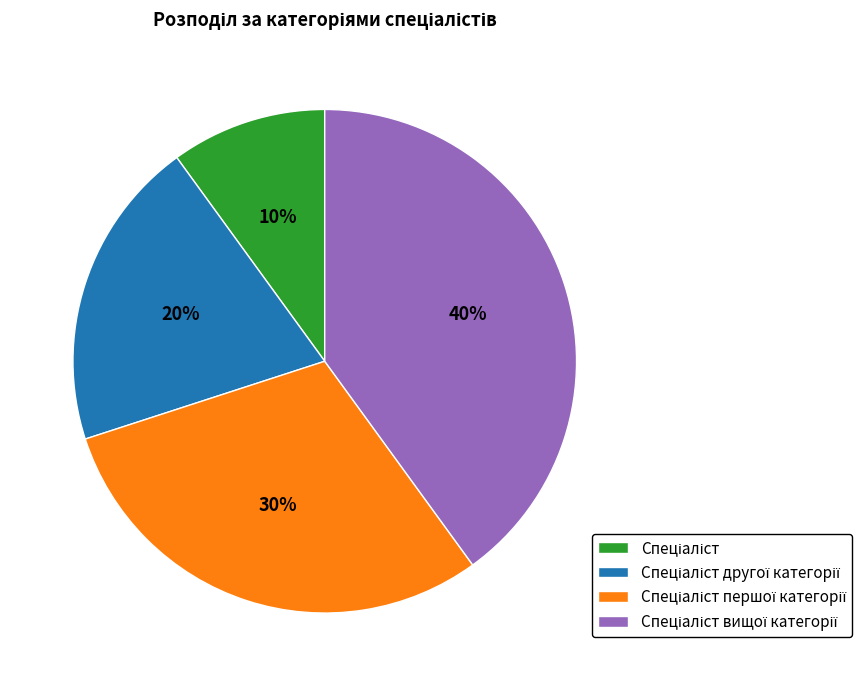

Does any single category account for the majority?

No